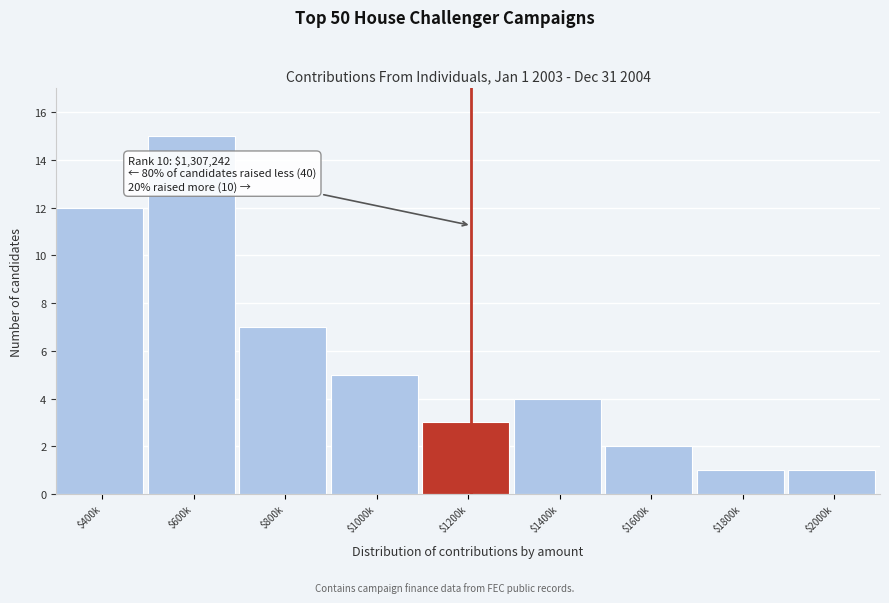

Reading right to left, transcribe all the data shown in this chart.

1	1	2	4	3	5	7	15	12